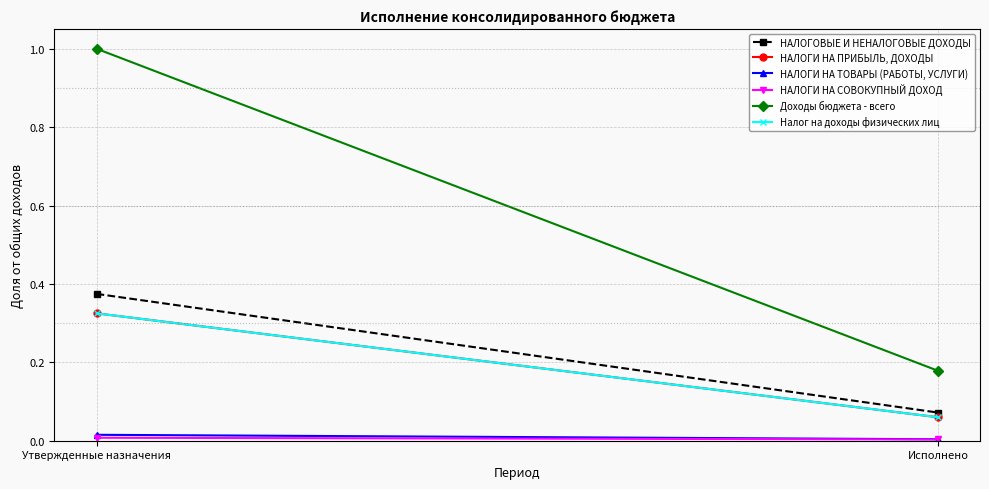

The Доходы бюджета - всего series shows 0.1 at Исполнено. True or false?

False